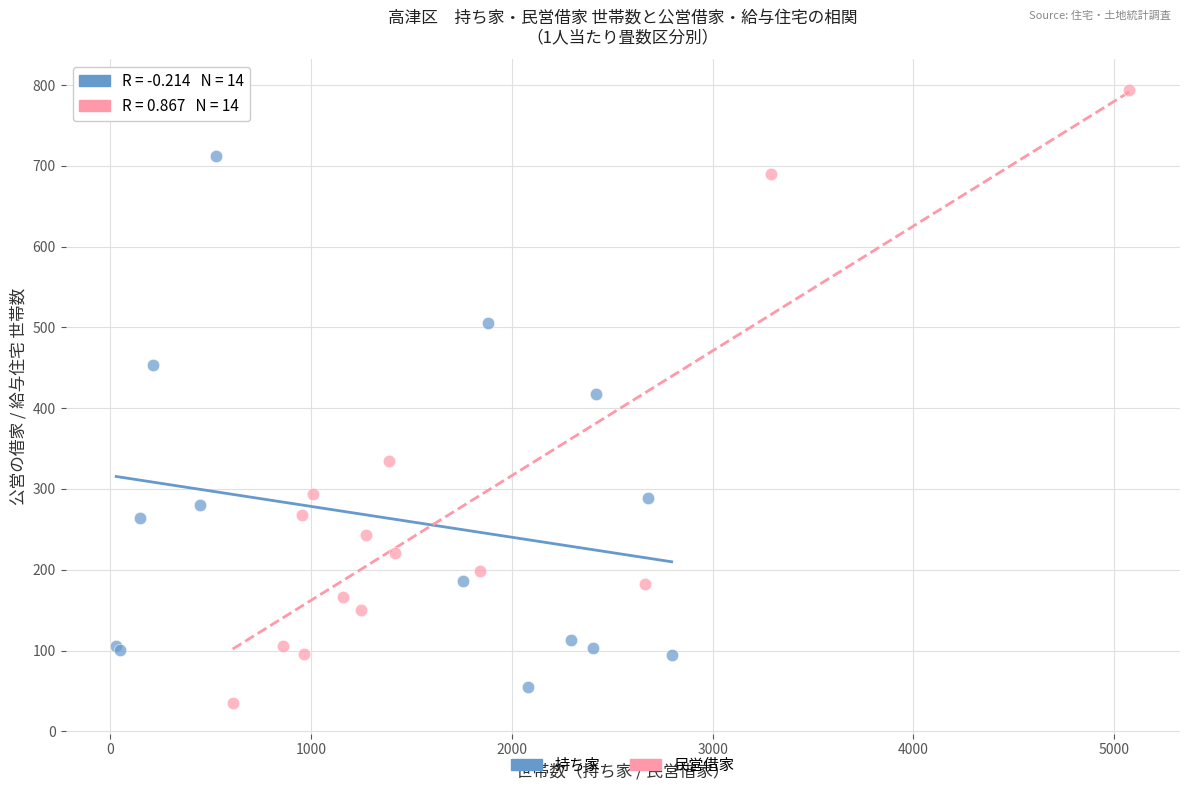

Which series contains the highest Y value?

民営借家